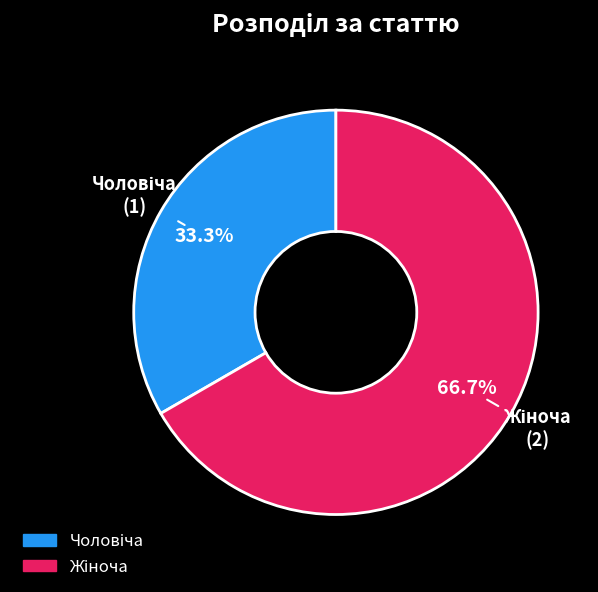

Is there any slice that represents more than half of the pie?

Yes